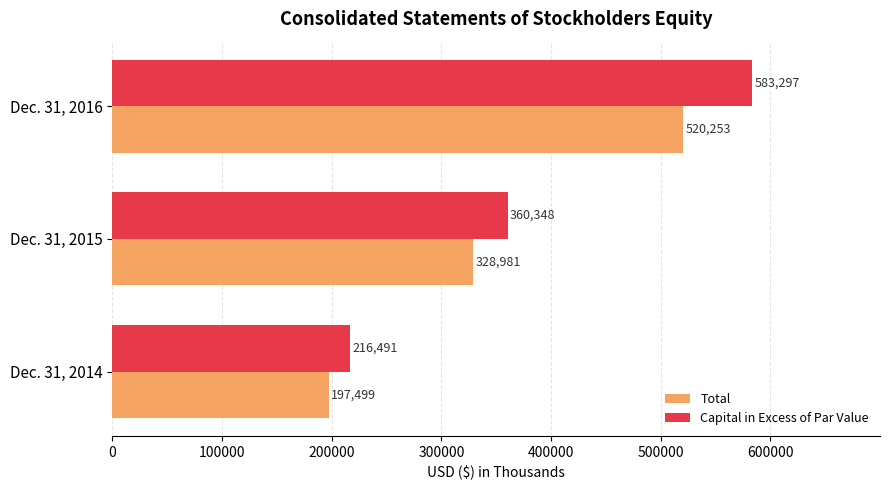

List the labels in order of Capital in Excess of Par Value value, largest first.

Dec. 31, 2016, Dec. 31, 2015, Dec. 31, 2014